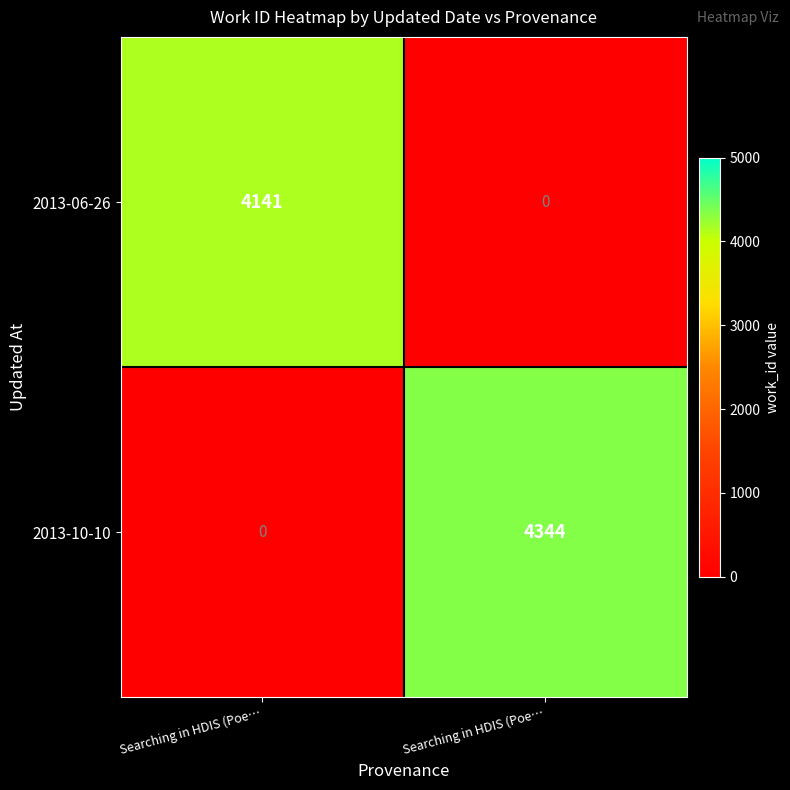

How many values in the 2013-06-26 series are below 4141?

1